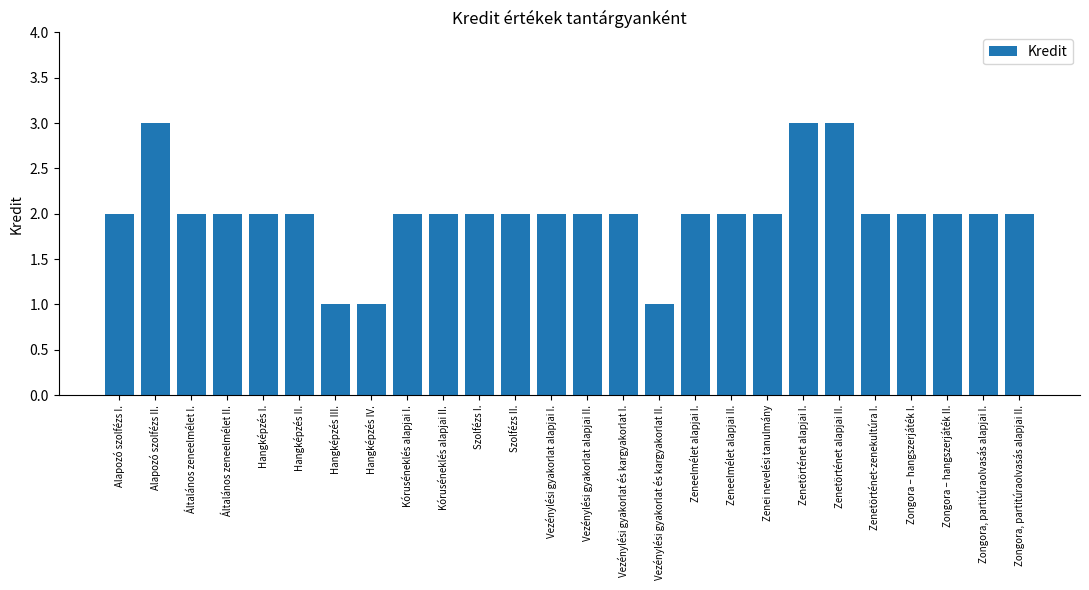

What is the maximum value shown in the chart?

3